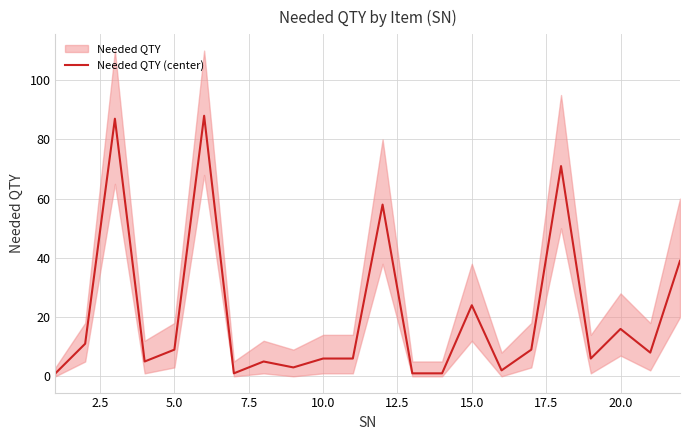

The value of Needed QTY (center) at 15.0 is 24. True or false?

True